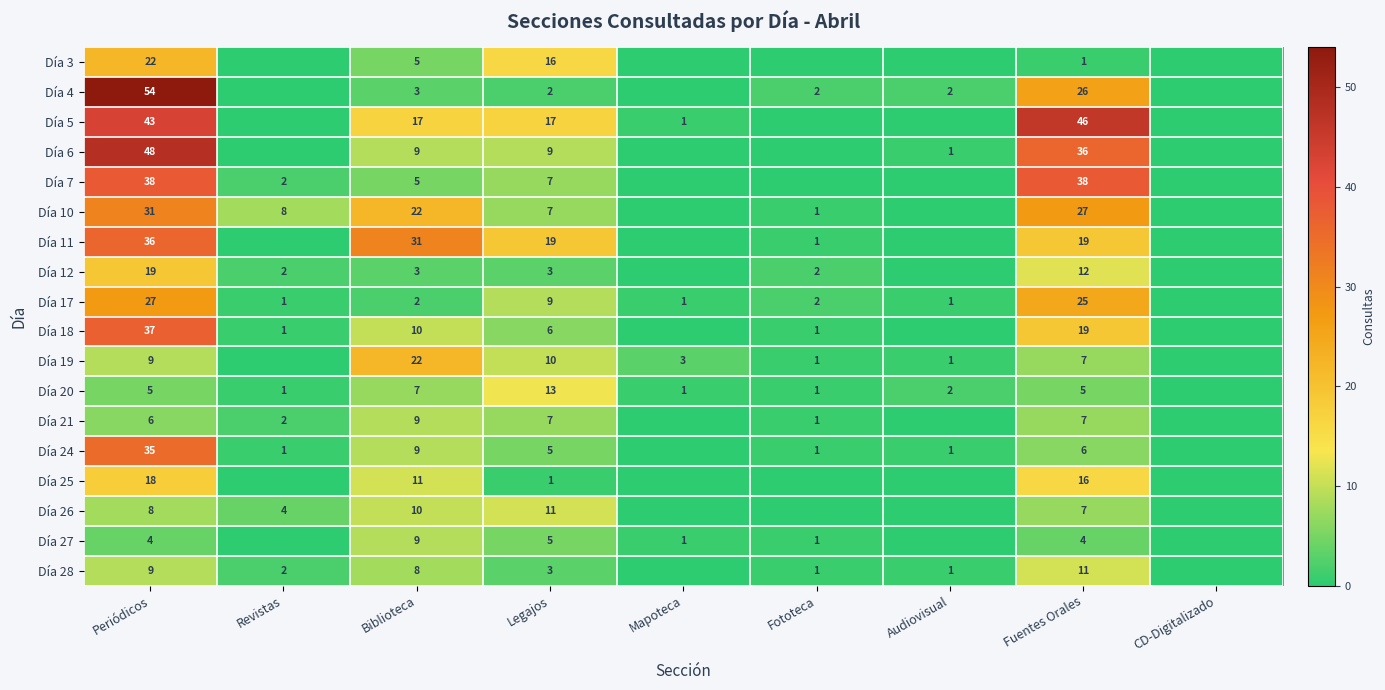

What is the total value across all series at Legajos?

150